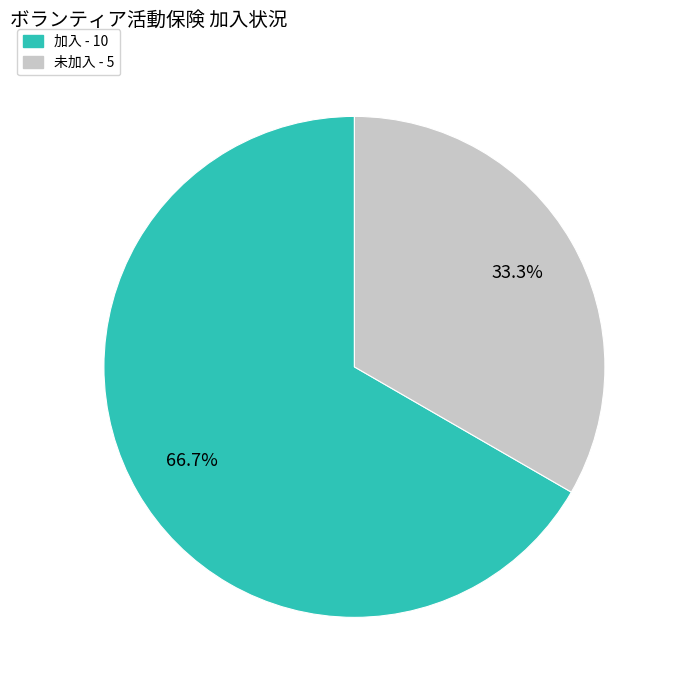

Does any single category account for the majority?

Yes